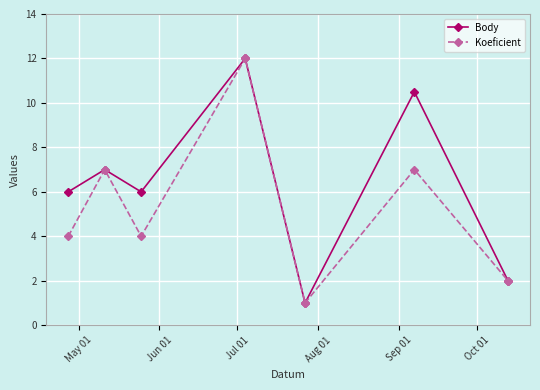

What is the maximum value for Body?

12.0